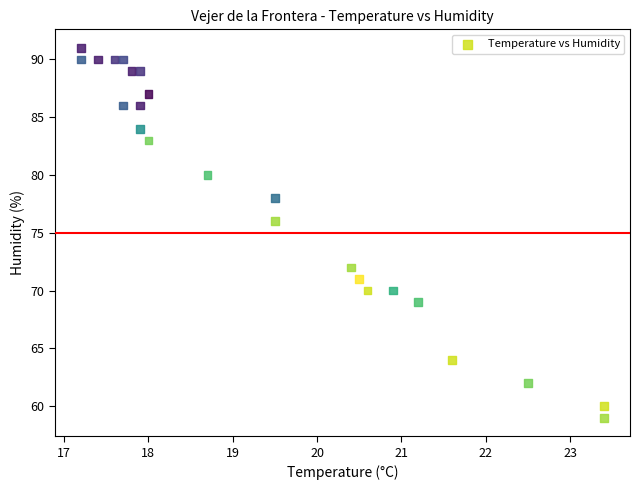

What Y value in the scatter plot is closest to 75?

76